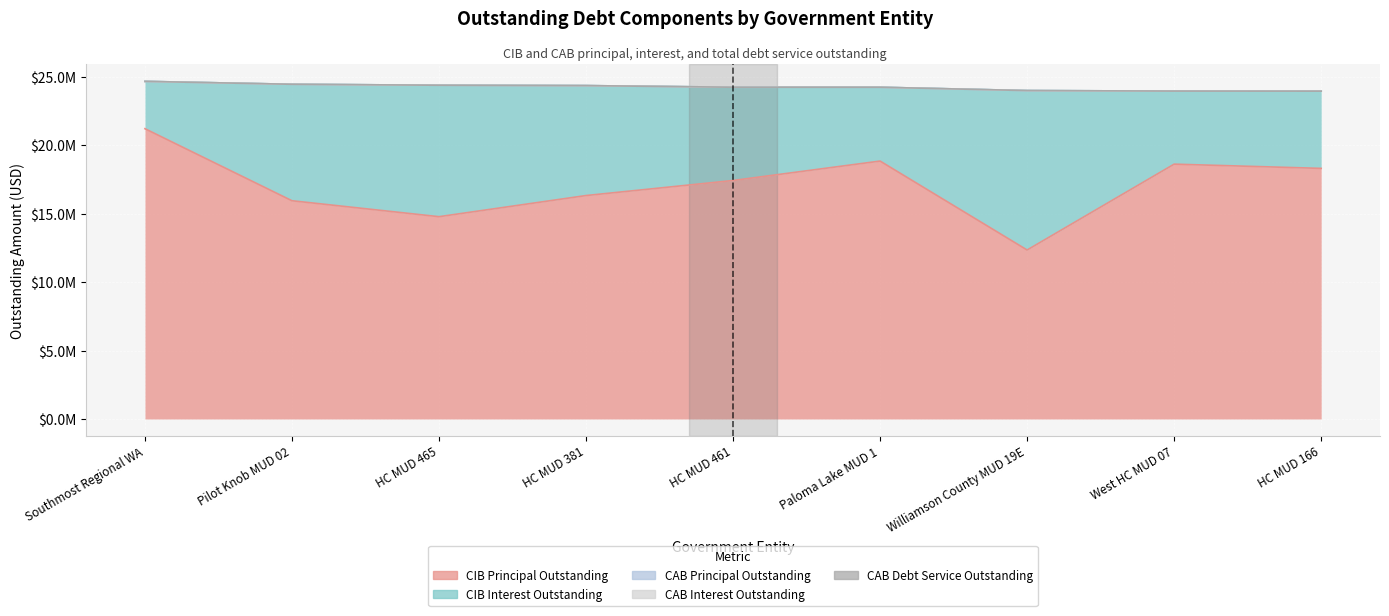

True or false: CIBInterestOutstanding and CABDebtServiceOutstanding cross at least once.

False